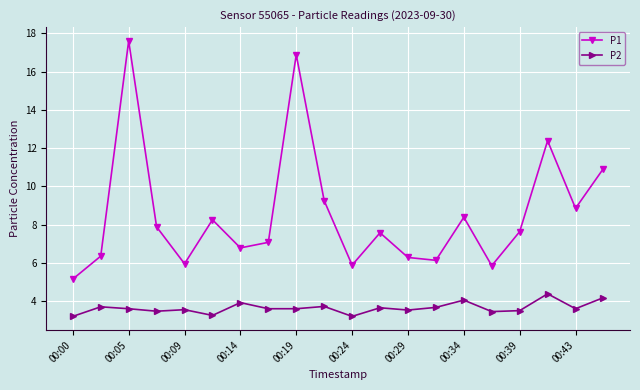

True or false: P2 and P1 cross at least once.

False